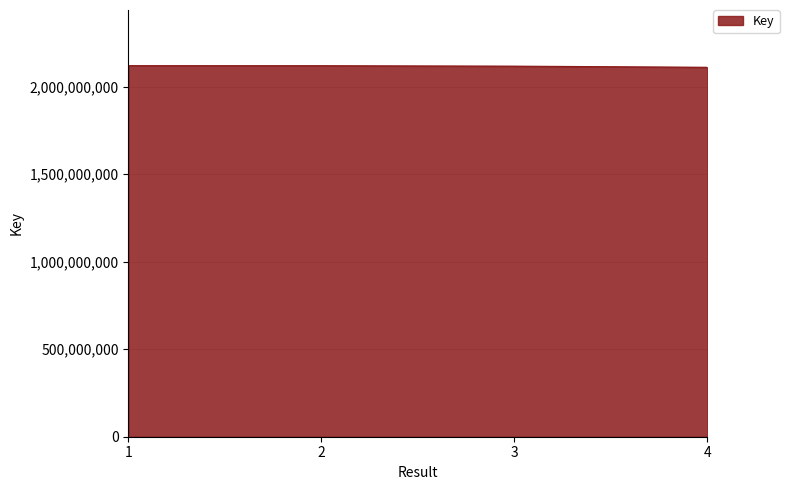

True or false: the data has more than 1 interior local peaks.

False